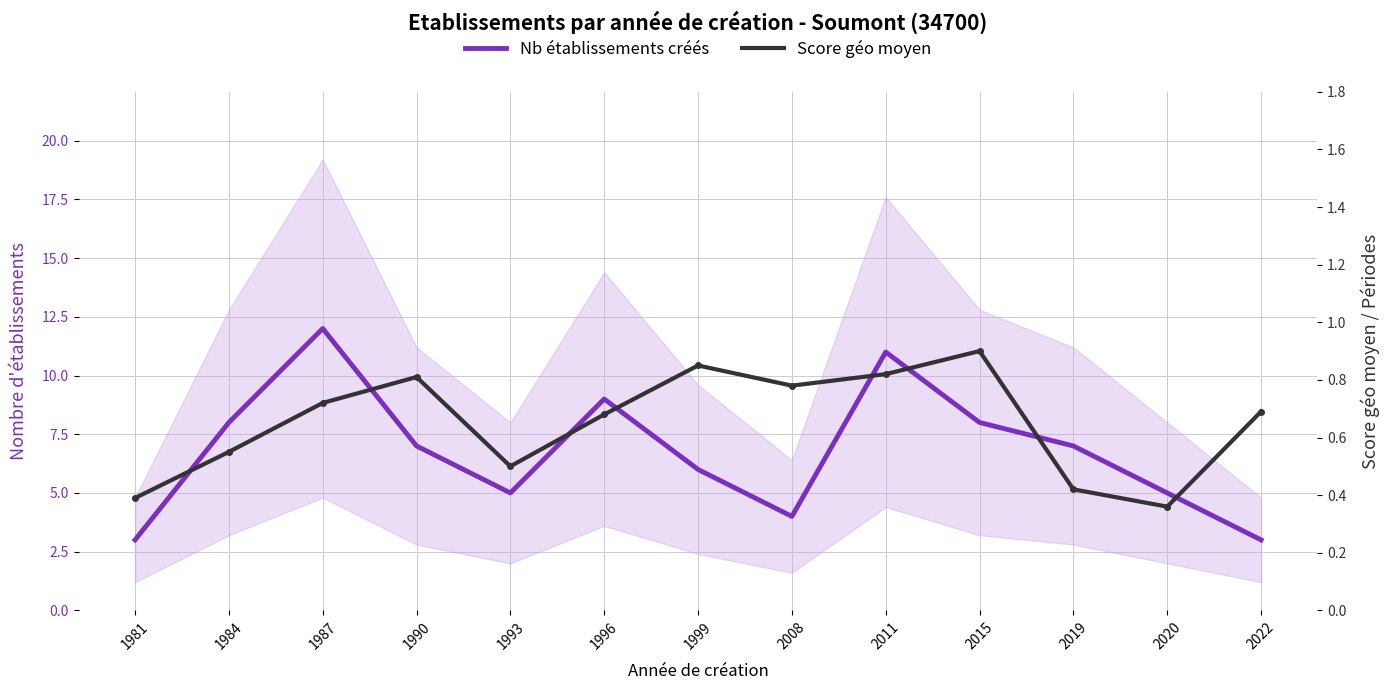

What is the maximum value shown in the chart?

12.0